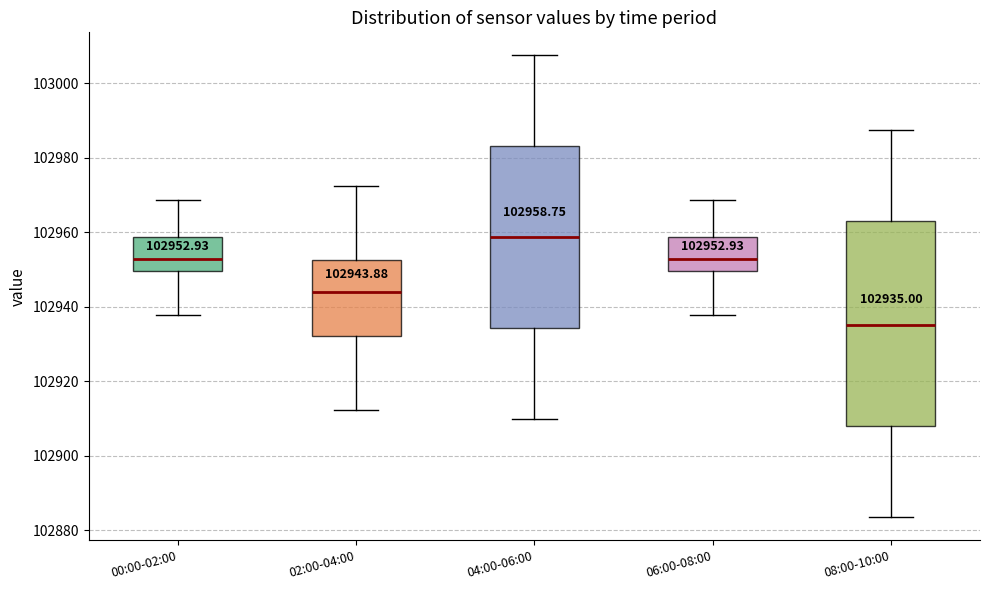

Comparing the boxes themselves (not the whiskers), which one is the tallest?

08:00-10:00